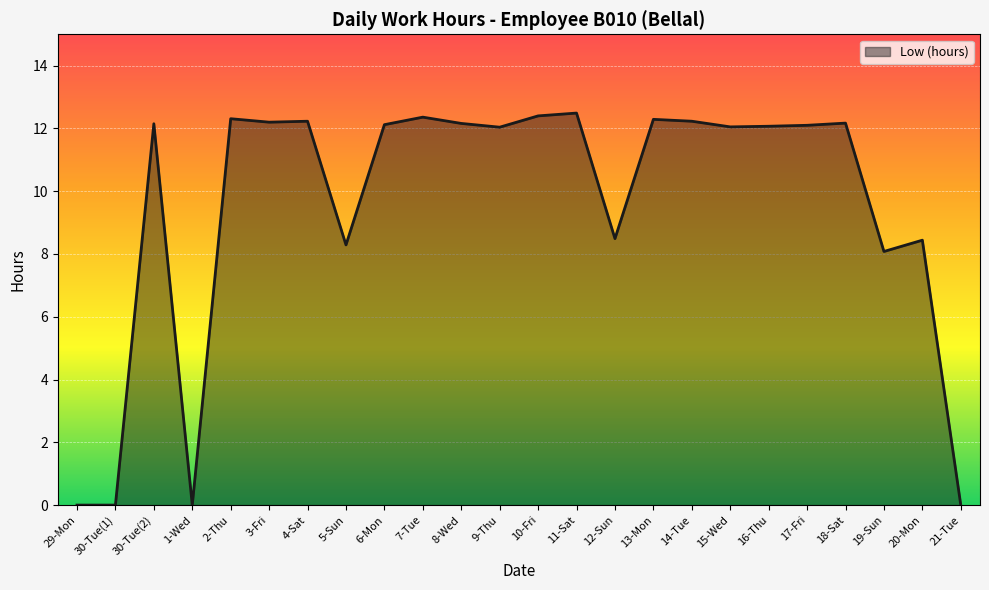

Is it true that the value at 16-Thu is 6.1?

False